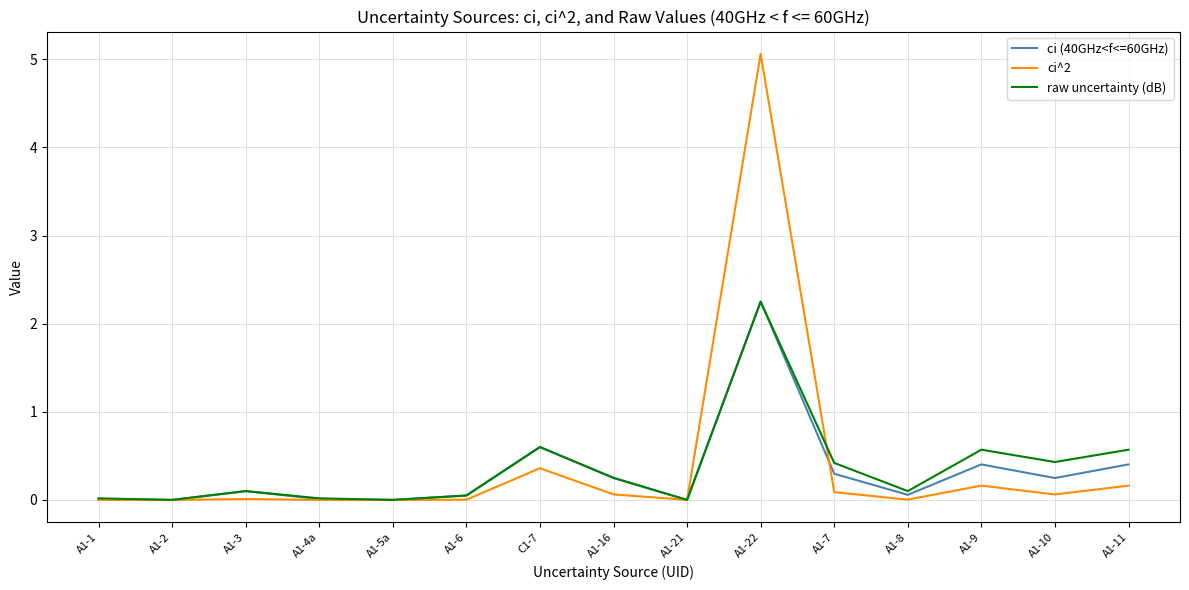

At which category does the chart reach its peak across all series?

A1-22